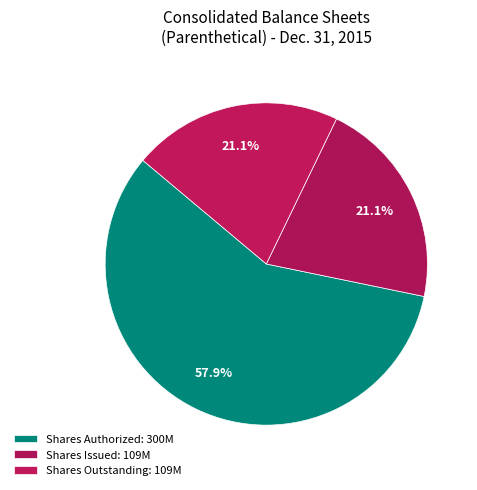

What is the largest slice in the pie chart?

Shares Authorized: 300M